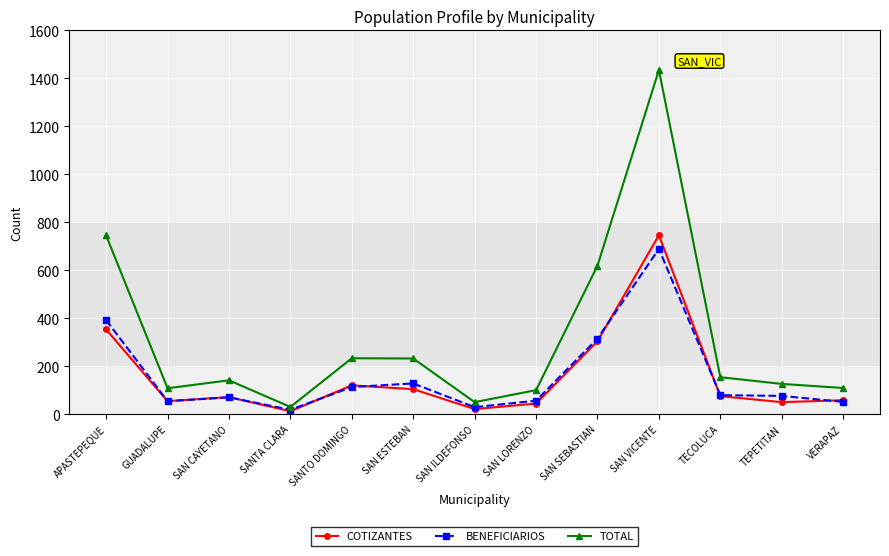

Which series has the widest spread of values?

TOTAL